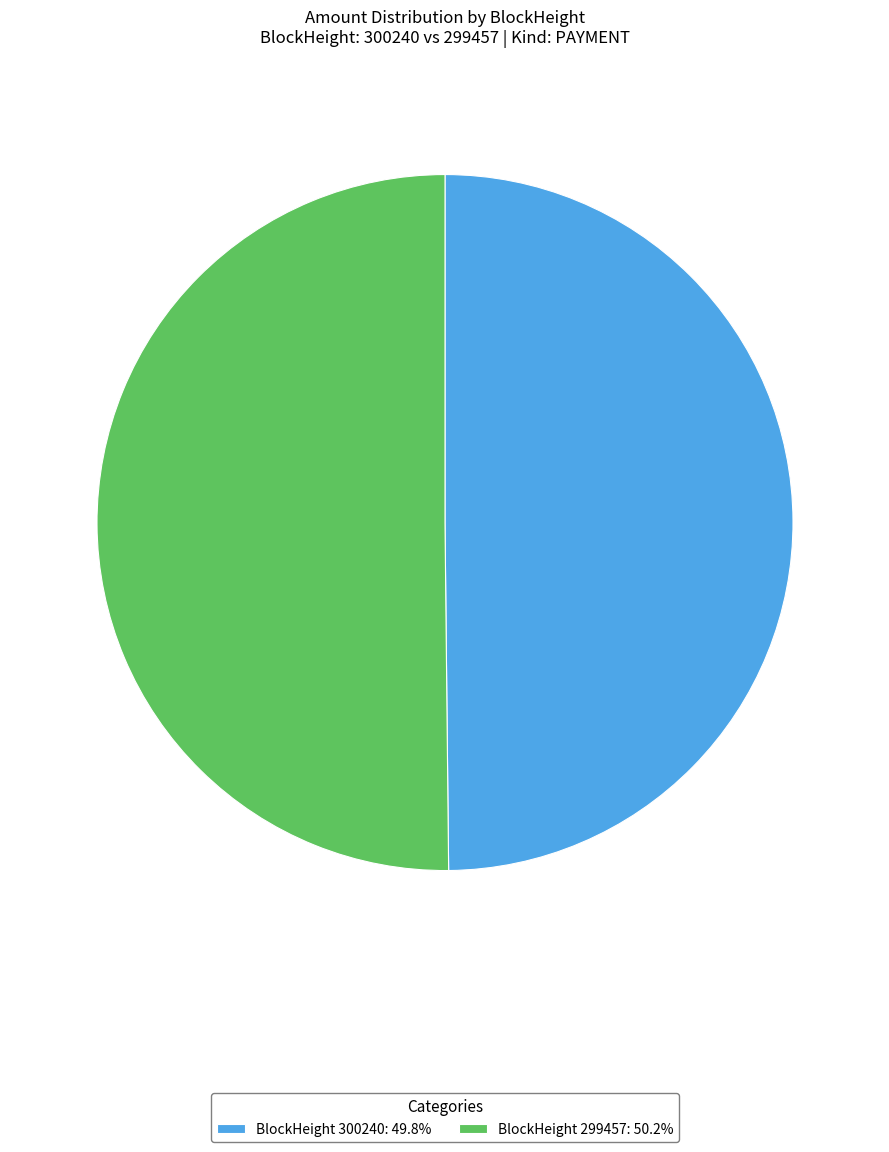

What is the ratio of the value at BlockHeight 300240: 49.8% to the value at BlockHeight 299457: 50.2%?

1.0